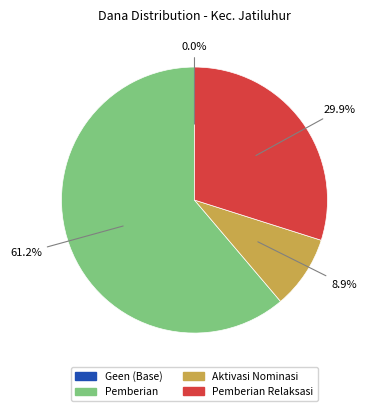

Does any single category account for the majority?

Yes